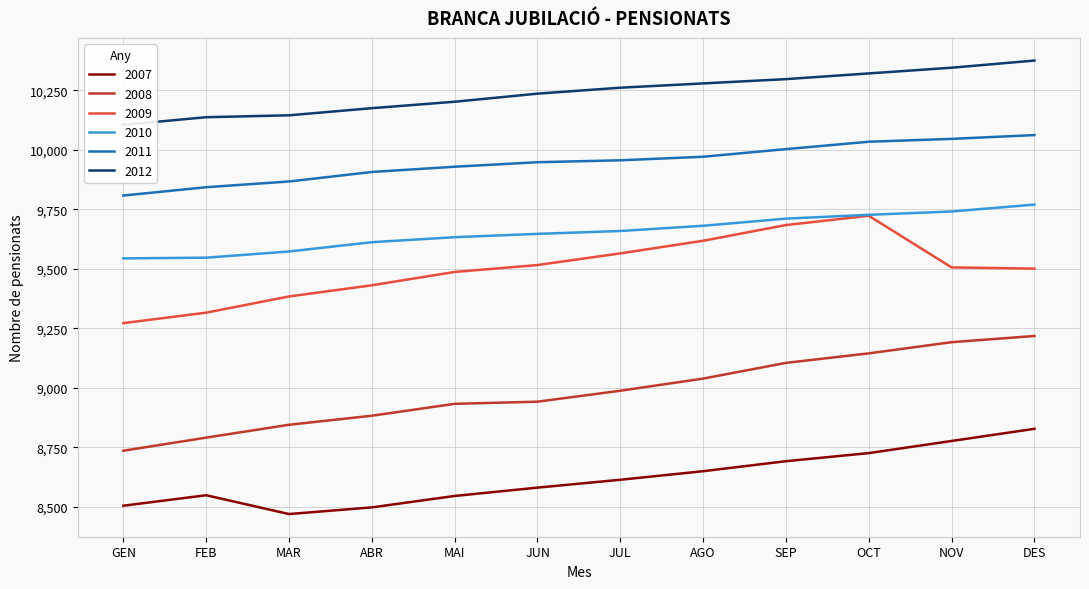

How many categories are shown in the chart?

12